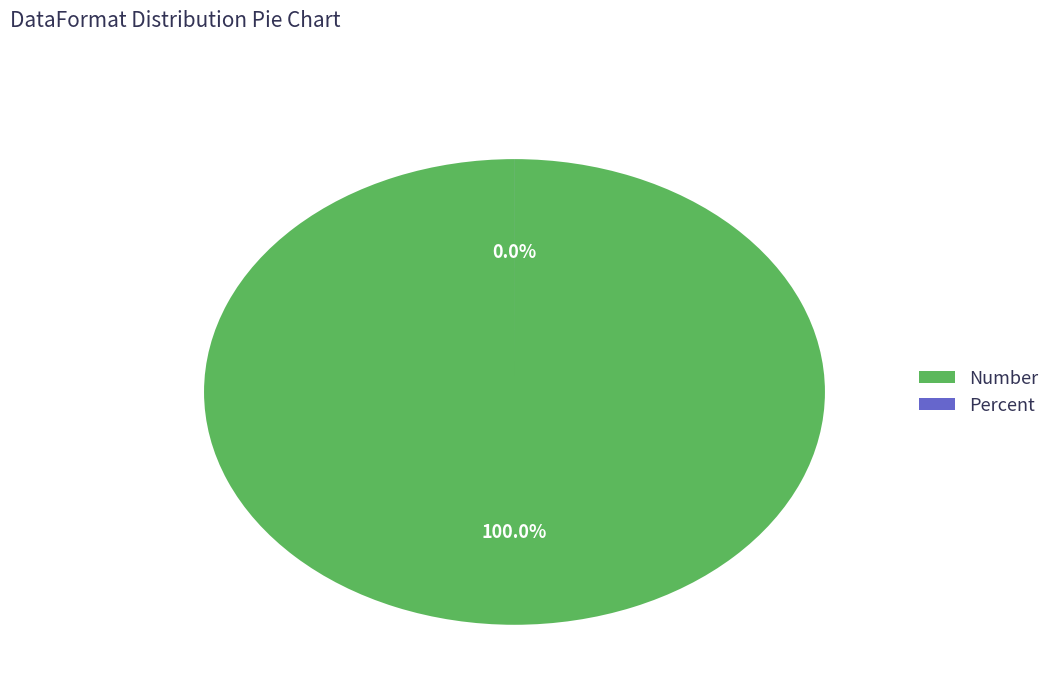

Count the number of slices in the pie.

2